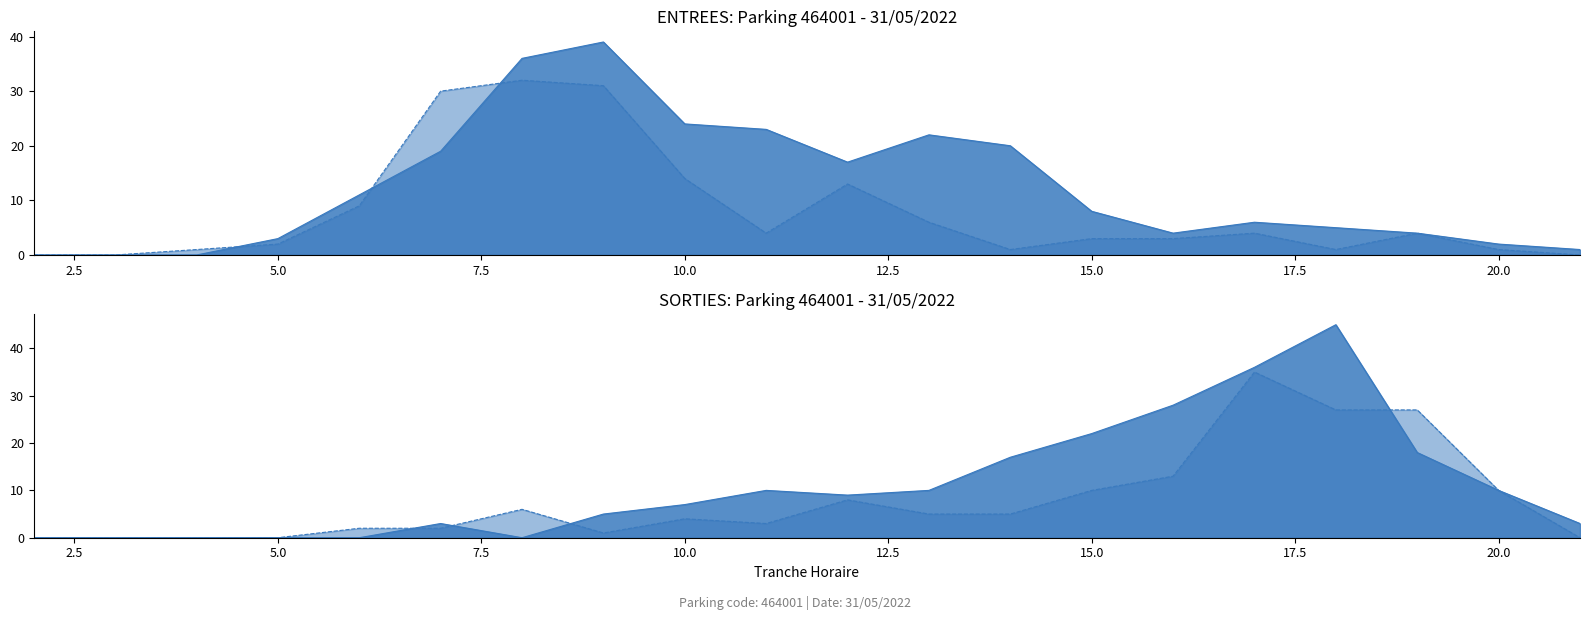

What is the sum of the SORTIES NB_ABONNE values at 21 and 7?

2